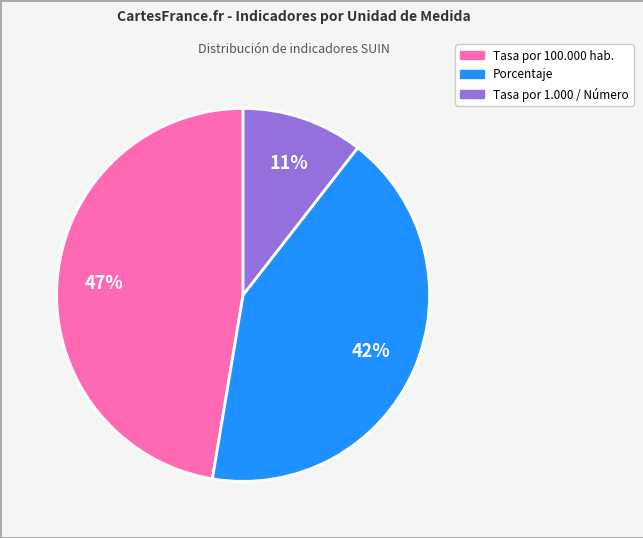

Approximately how many times larger is the value at Tasa por 100.000 hab. compared to Porcentaje?

1.1